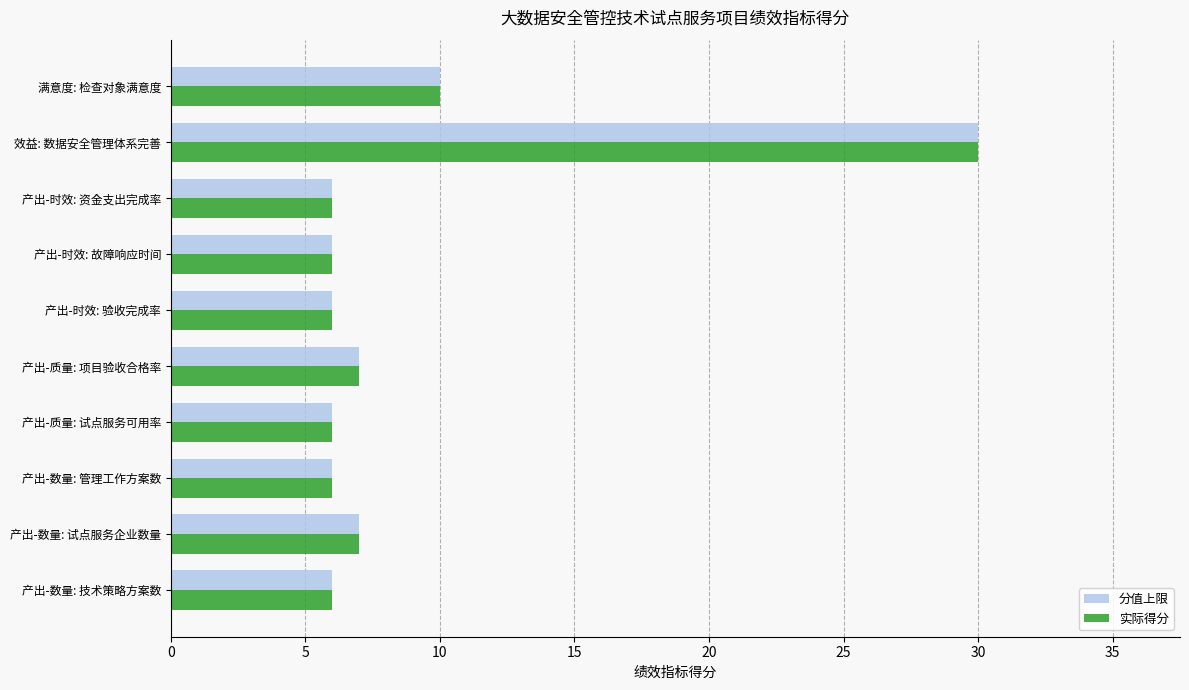

The 分值上限 series shows 10 at 产出-数量: 管理工作方案数. True or false?

False